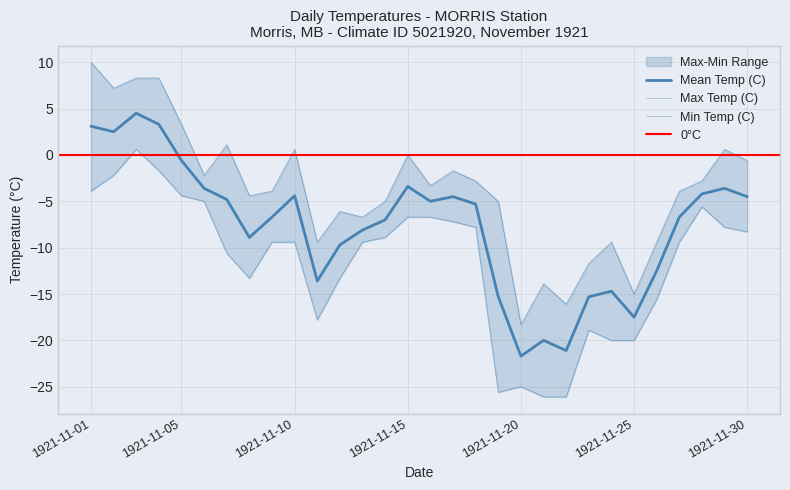

Which series has the widest spread of values?

Max Temp (C)